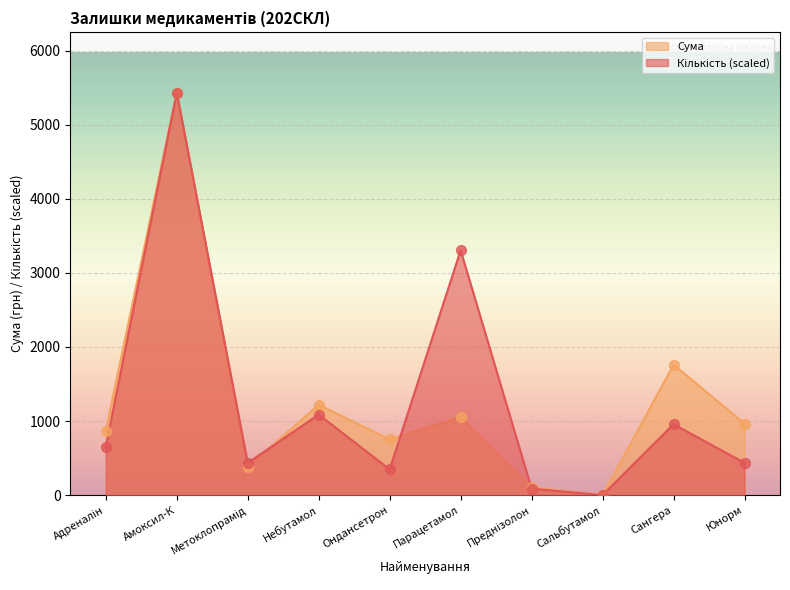

What are all the series names shown in the legend?

Кількість, Сума